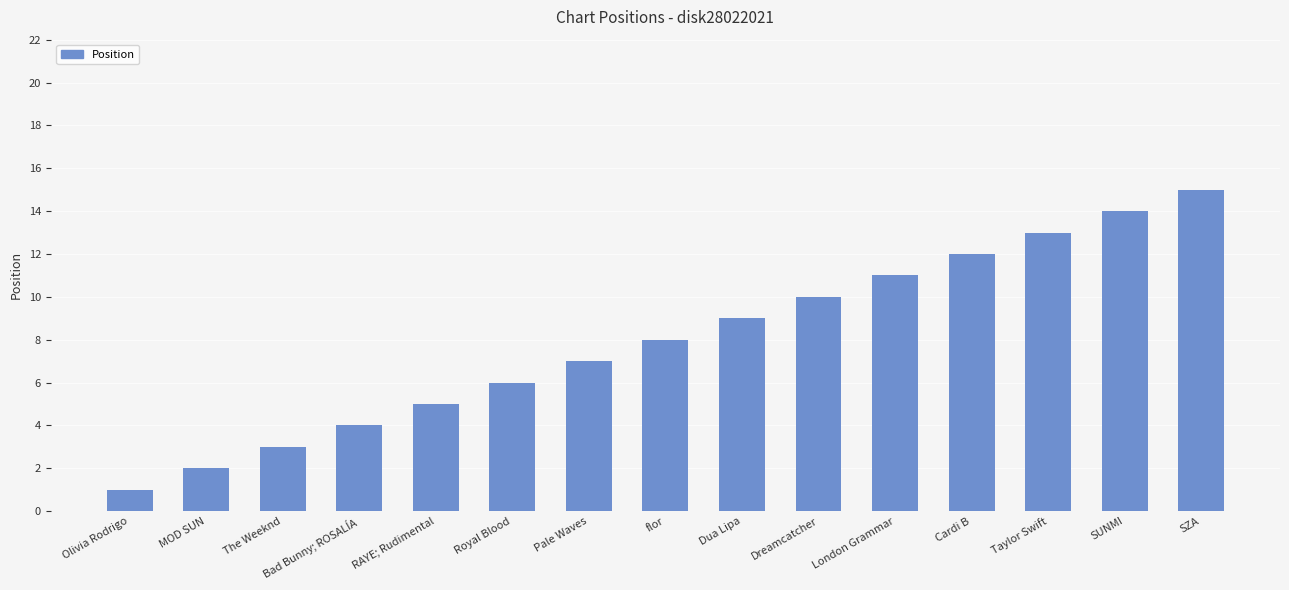

What is the label of the 12th bar from the right?

Bad Bunny; ROSALÍA